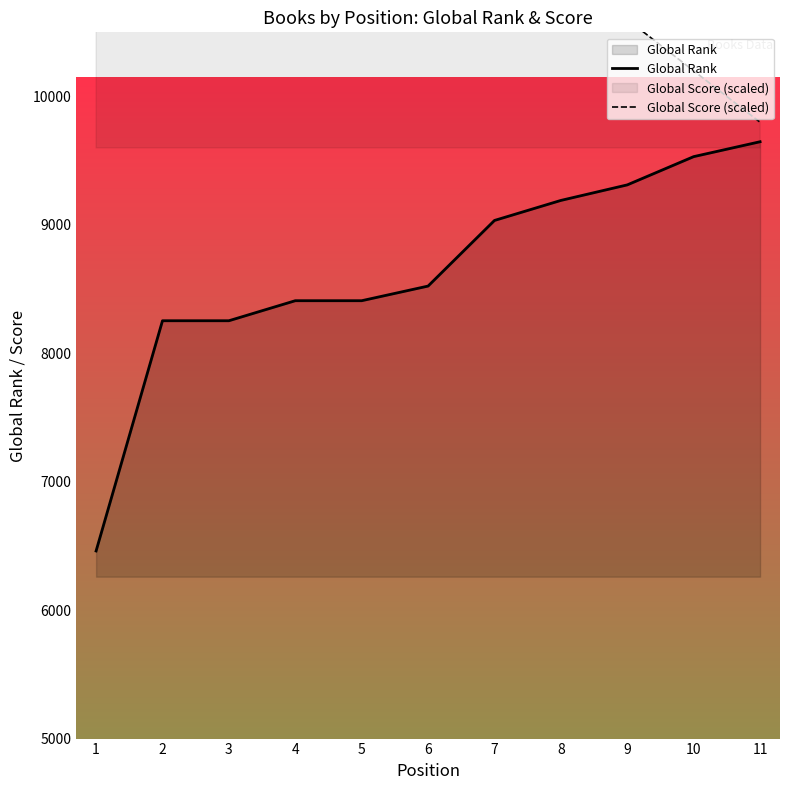

Reading left to right, extract all data points from this chart.

Global Rank: 6461	8254	8254	8410	8410	8524	9035	9191	9312	9532	9648
Global Score (scaled): 16800	12800	12800	12400	12400	12200	11400	11000	10600	10200	9800